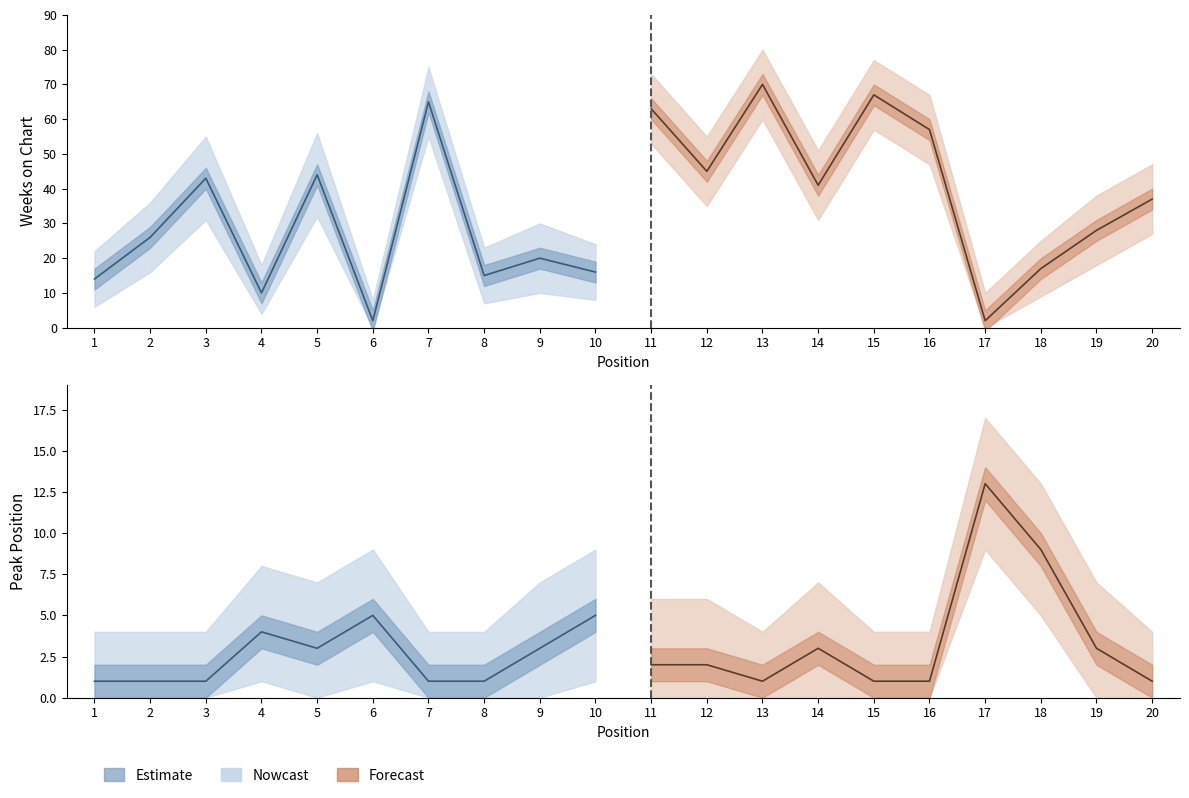

Where is Weeks on Chart nearest to the value 36?

20